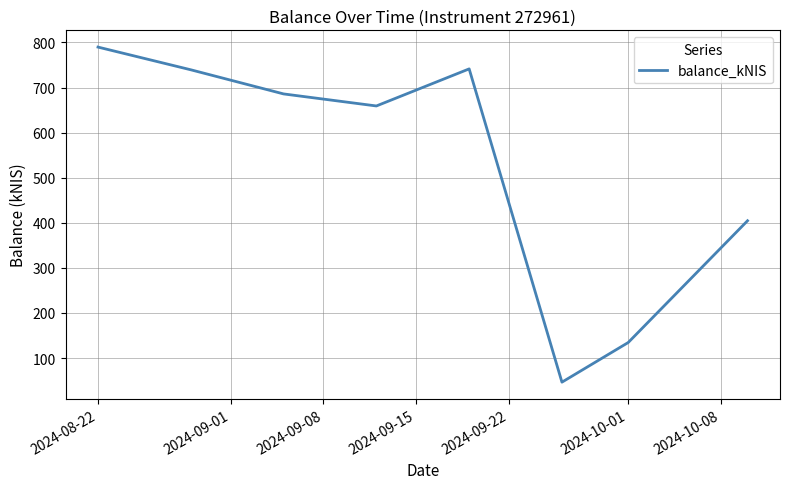

What is the sum of all values?

4200.6